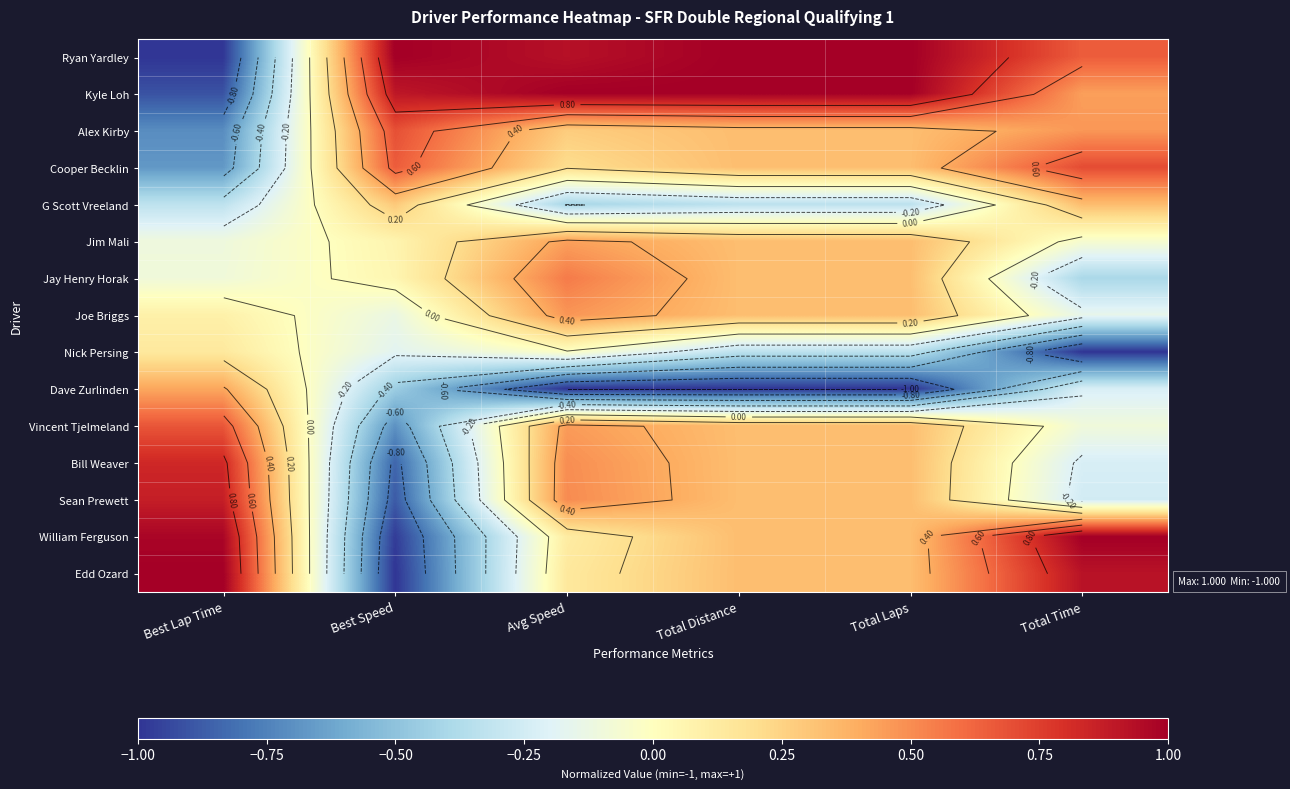

List the series in order of their peak value, highest first.

Ryan Yardley, Kyle Loh, William Ferguson, Edd Ozard, Sean Prewett, Bill Weaver, Cooper Becklin, Alex Kirby, Vincent Tjelmeland, Jay Henry Horak, Joe Briggs, Jim Mali, Dave Zurlinden, G Scott Vreeland, Nick Persing